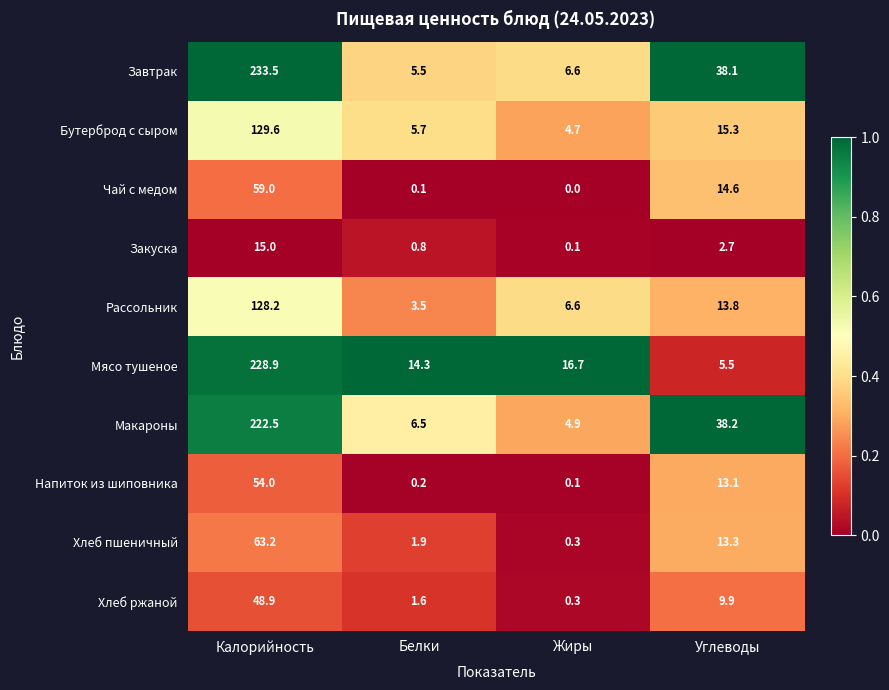

Where is Напиток из шиповника nearest to the value 27?

Углеводы